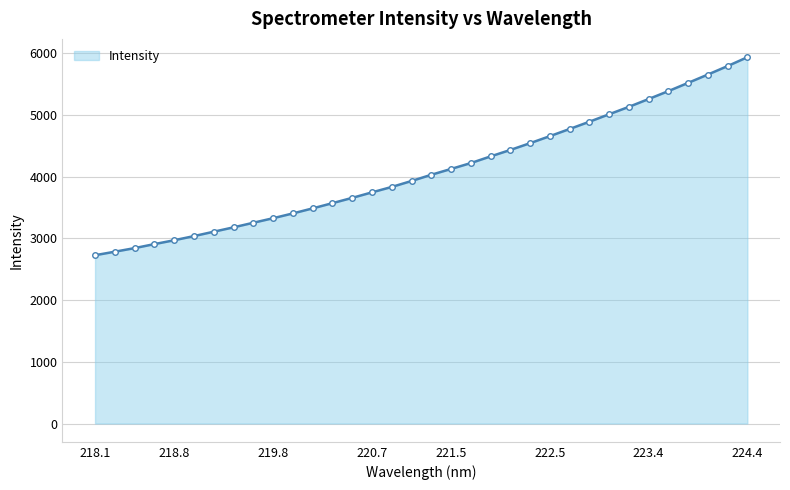

What is the value of the 23rd point from the left?

4545.1